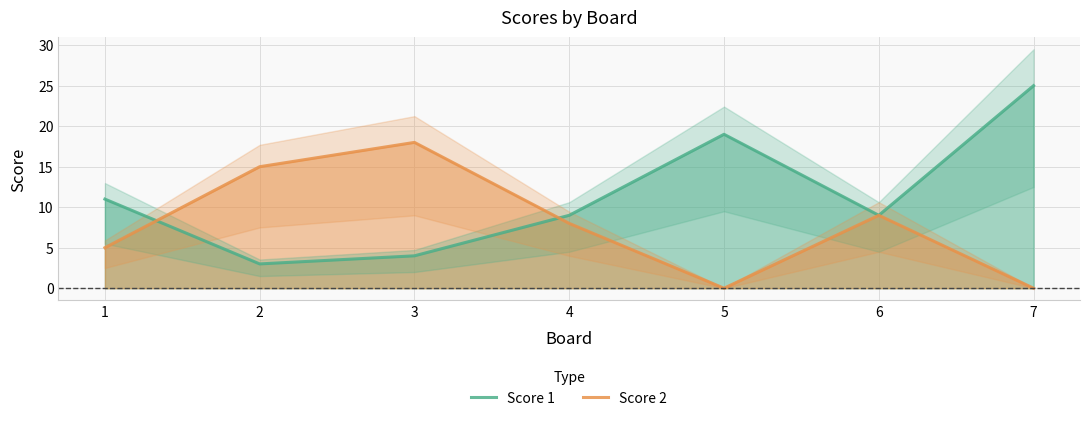

At which label does Score 1 reach its minimum?

2